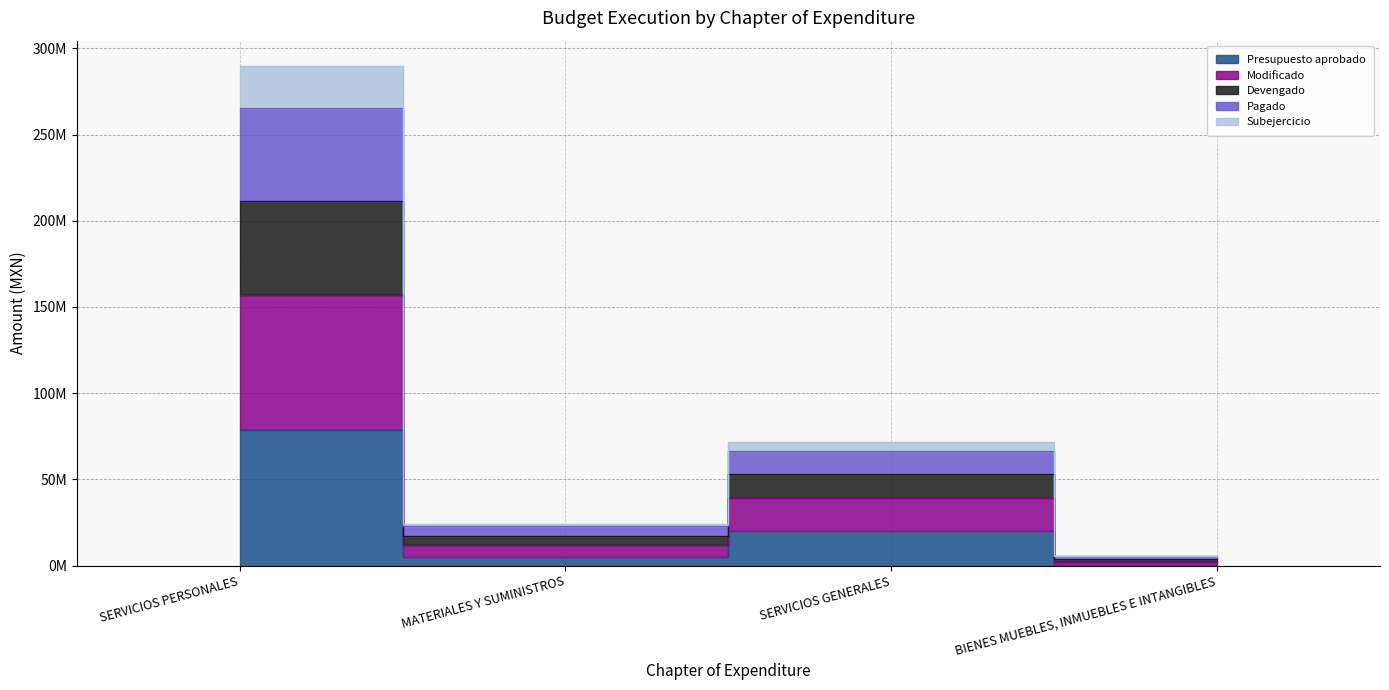

How many lines are shown in the chart?

5